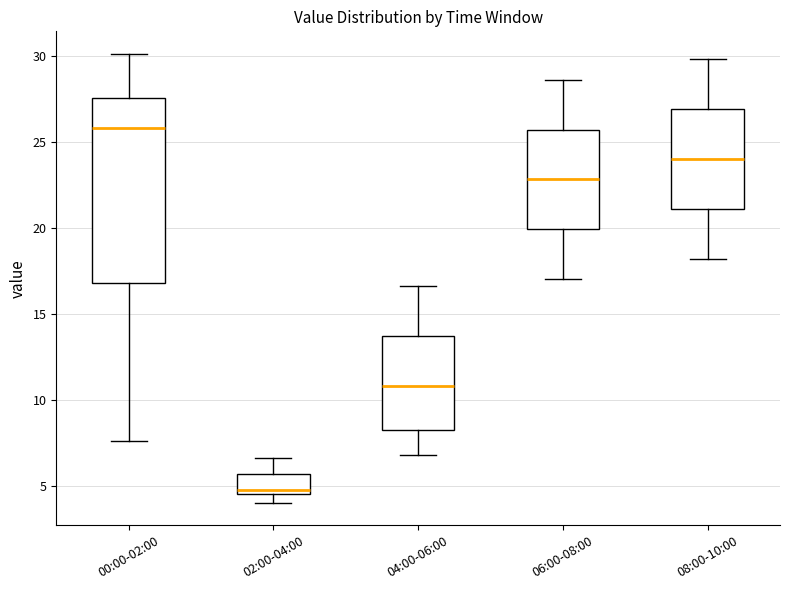

Reading left to right, transcribe this box plot: for each box, give where its median line is, the range the box spans, and where its two whiskers end, as read against the y-axis. The values are not printed on the chart, so give them approximately, as read against the axis.

00:00-02:00: median 26.0, box 17.0 to 27.5, whiskers 7.5 to 30.0
02:00-04:00: median 5.0, box 4.5 to 5.5, whiskers 4.0 to 6.5
04:00-06:00: median 11.0, box 8.5 to 13.5, whiskers 7.0 to 16.5
06:00-08:00: median 23.0, box 20.0 to 25.5, whiskers 17.0 to 28.5
08:00-10:00: median 24.0, box 21.0 to 27.0, whiskers 18.0 to 30.0